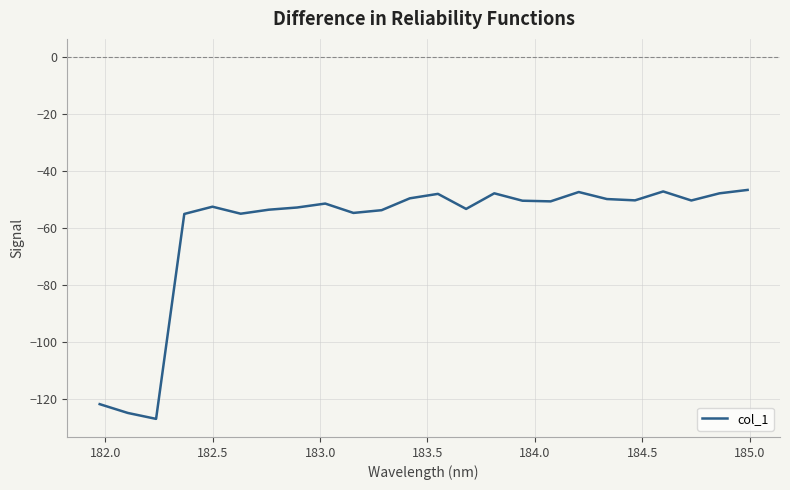

What is the minimum value shown in the chart?

-127.0